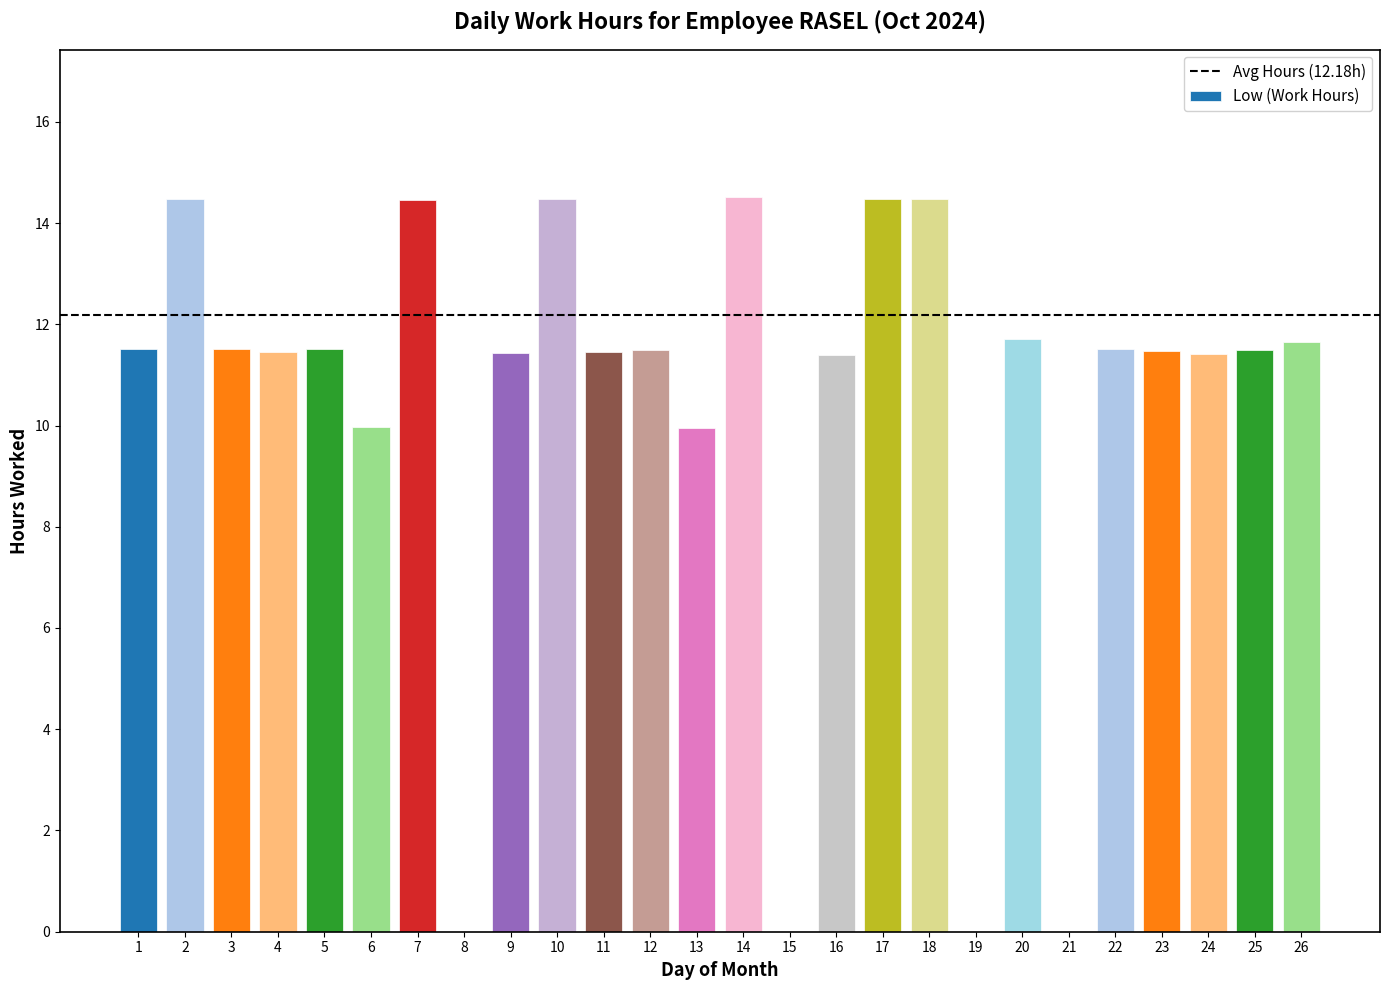

Is it true that the value at 2 is 14.5?

True